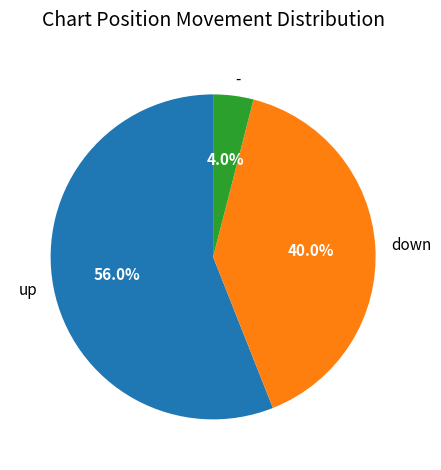

To the nearest percent, what is the average slice percentage?

33%